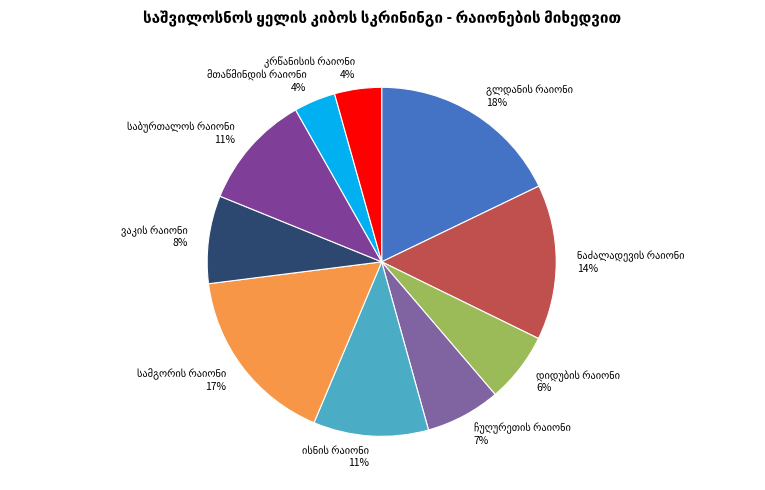

Is there a majority slice in this chart?

No